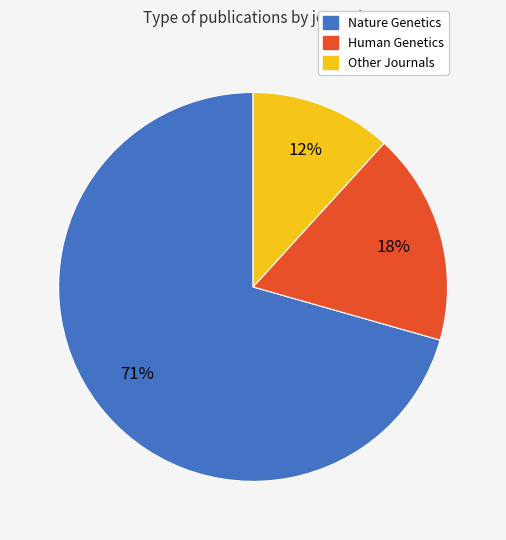

To the nearest percent, what is the average slice percentage?

33%